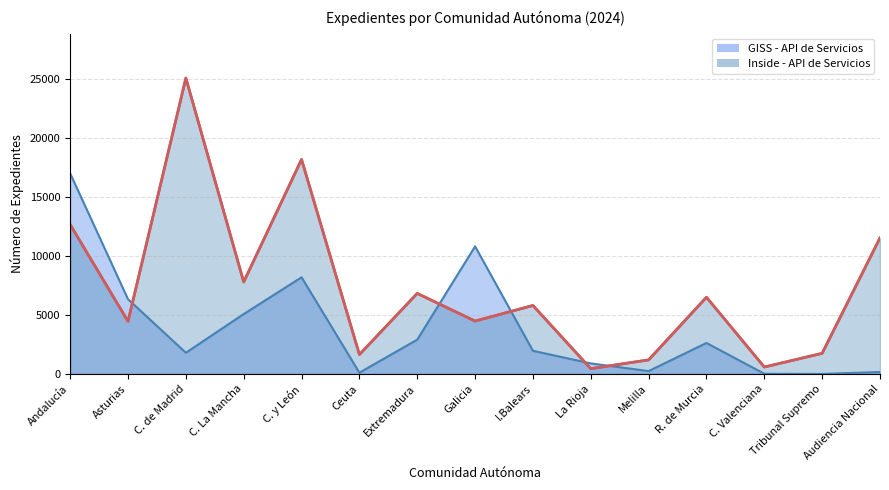

Reading left to right, list all the values displayed in this chart.

GISS - API: Andalucía=17015	Asturias=6342	C. de Madrid=1799	C. La Mancha=5081	C. y León=8202	Ceuta=105	Extremadura=2910	Galicia=10824	I.Balears=1964	La Rioja=893	Melilla=242	R. de Murcia=2630	C. Valenciana=14	Tribunal Supremo=0	Audiencia Nacional=164
Inside - API: Andalucía=12676	Asturias=4459	C. de Madrid=25112	C. La Mancha=7804	C. y León=18203	Ceuta=1645	Extremadura=6836	Galicia=4486	I.Balears=5811	La Rioja=446	Melilla=1194	R. de Murcia=6510	C. Valenciana=586	Tribunal Supremo=1751	Audiencia Nacional=11548